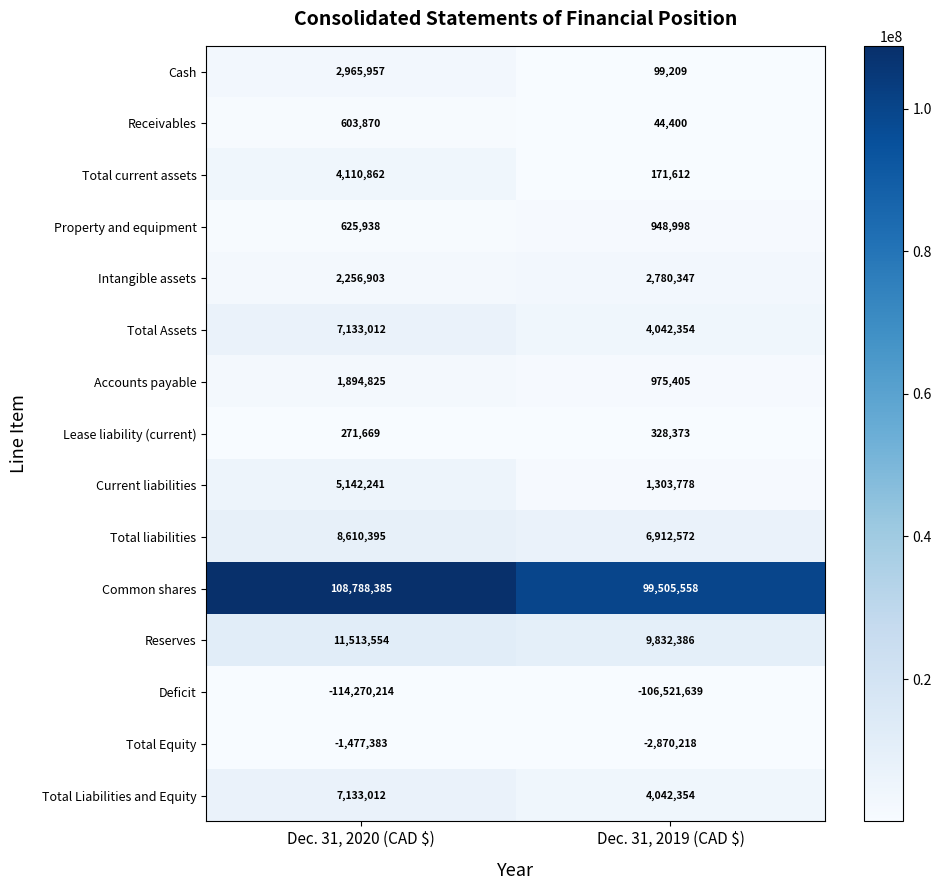

What is the difference between the maximum and minimum values in the Property and equipment series?

323060